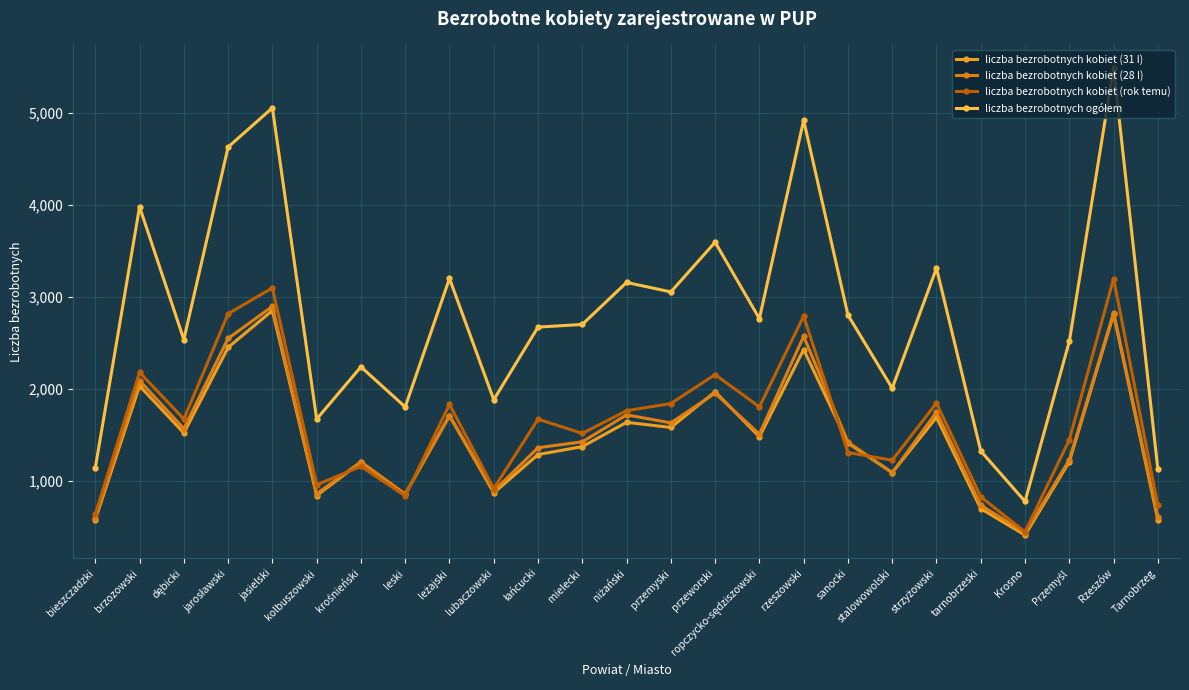

True or false: liczba bezrobotnych kobiet (31 I) has a value of 1204 at krośnieński.

True